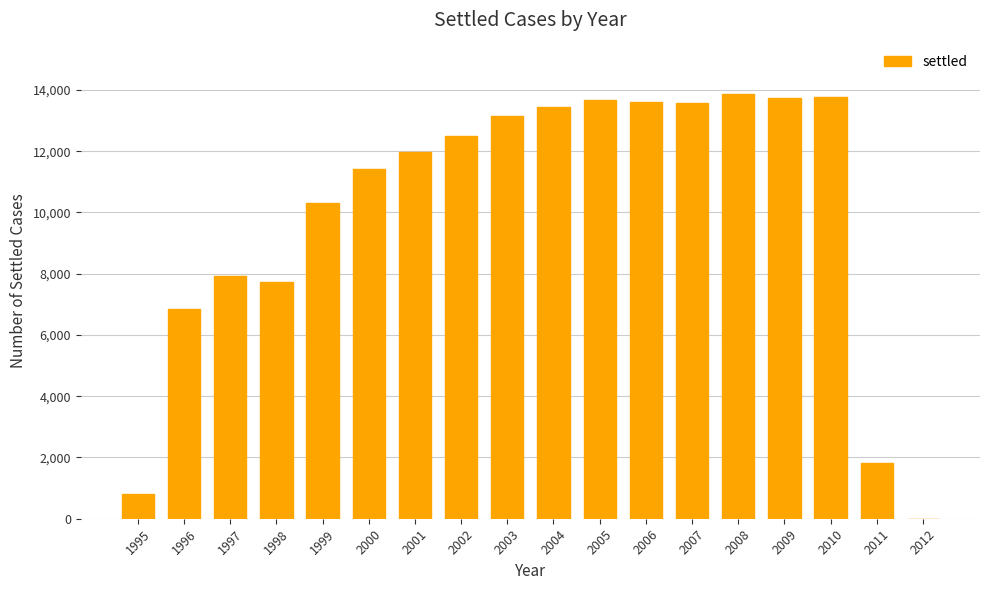

What is the sum of all values?

180172